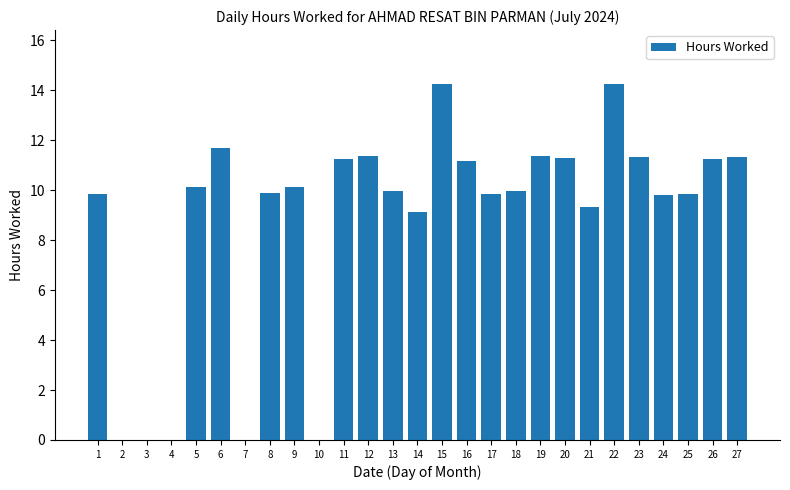

What is the average value?

8.8